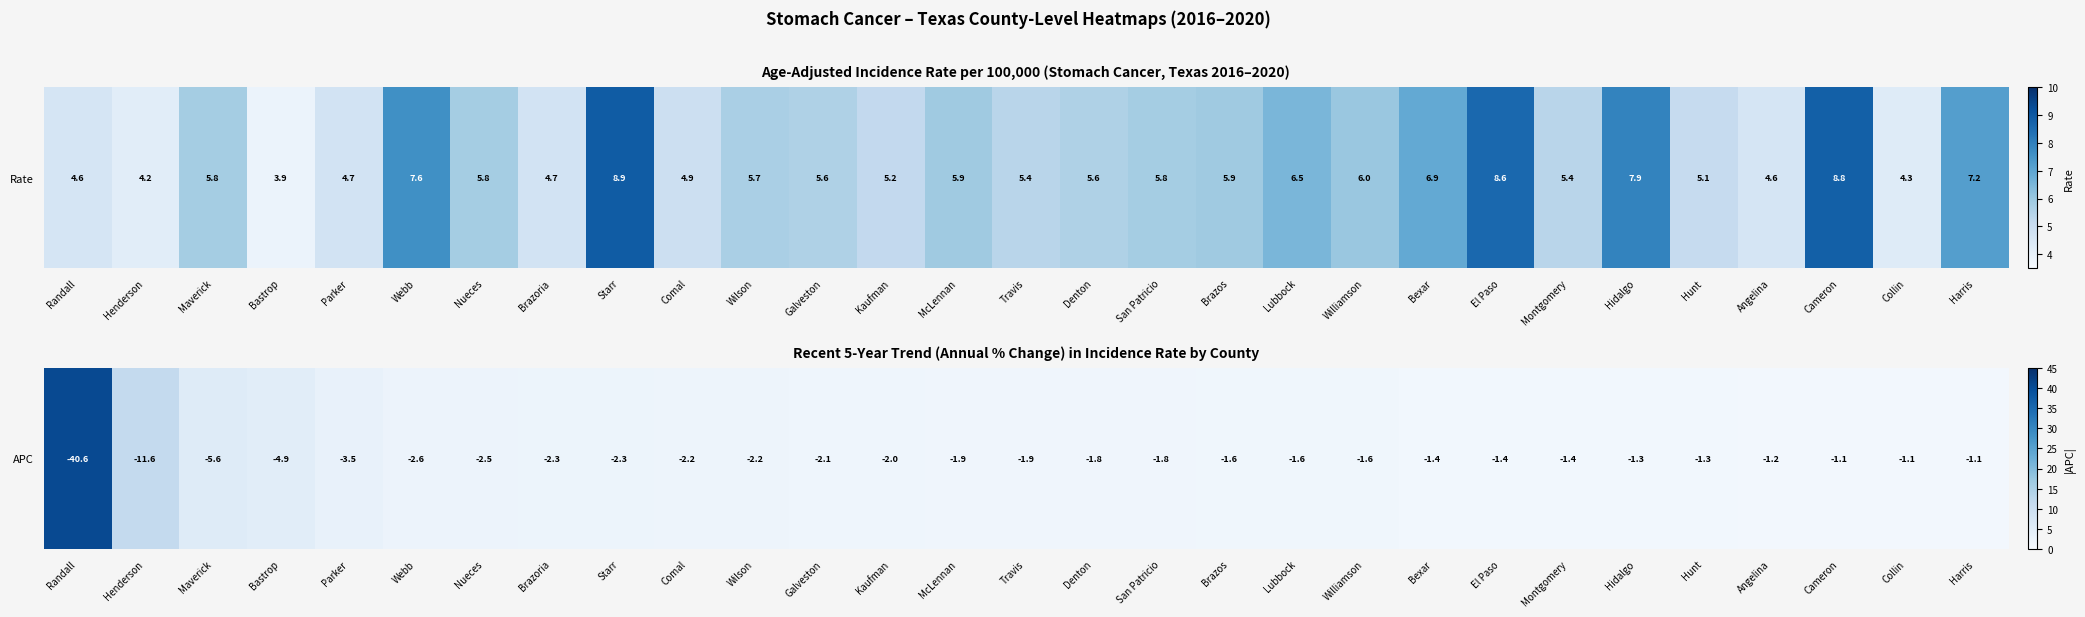

Rank the categories by value from lowest to highest.

Cameron, Collin, Harris, Angelina, Hidalgo, Hunt, Bexar, El Paso, Montgomery, Brazos, Lubbock, Williamson, Denton, San Patricio, McLennan, Travis, Kaufman, Galveston, Comal, Wilson, Brazoria, Starr, Nueces, Webb, Parker, Bastrop, Maverick, Henderson, Randall